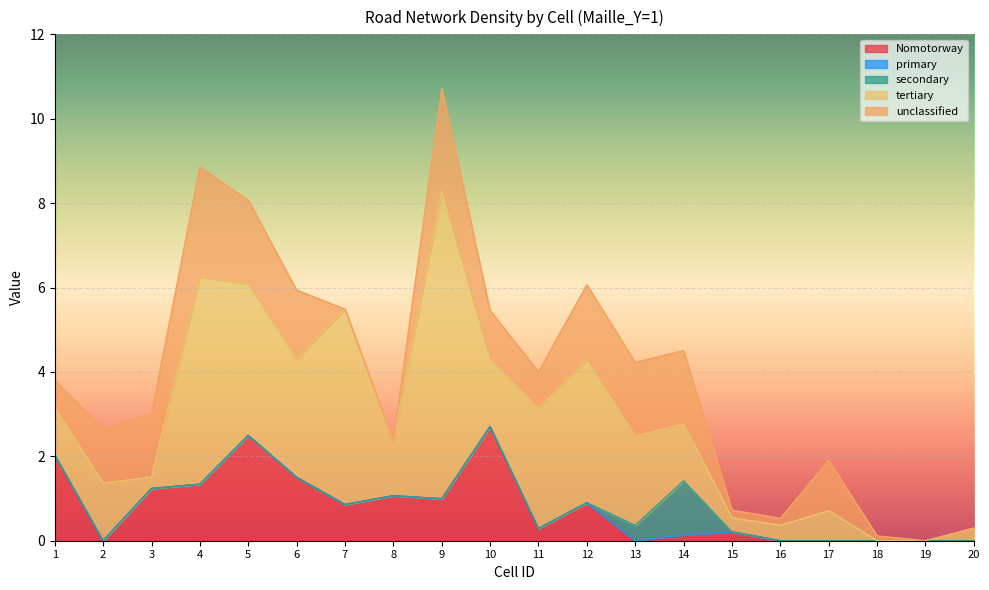

Does the chart display data point markers on the line(s)?

No